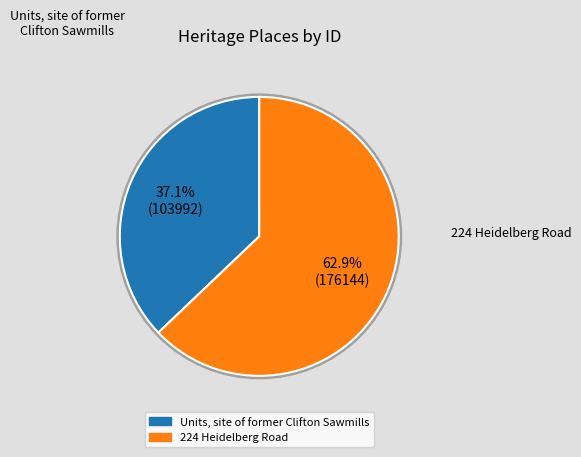

The 224 Heidelberg Road slice represents 63% of the pie. True or false?

True